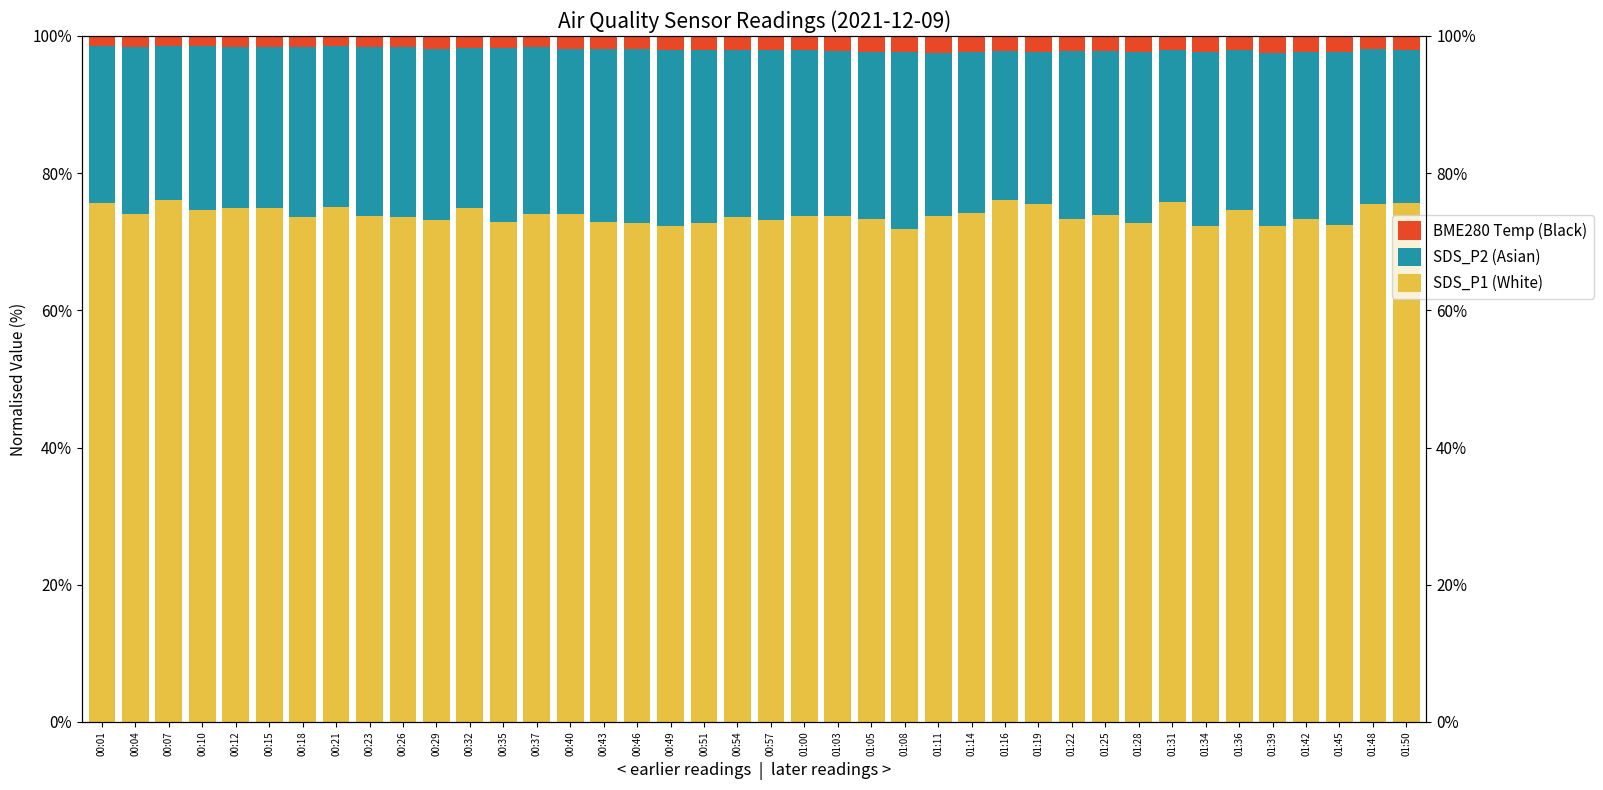

What is the greatest value displayed?

76.2